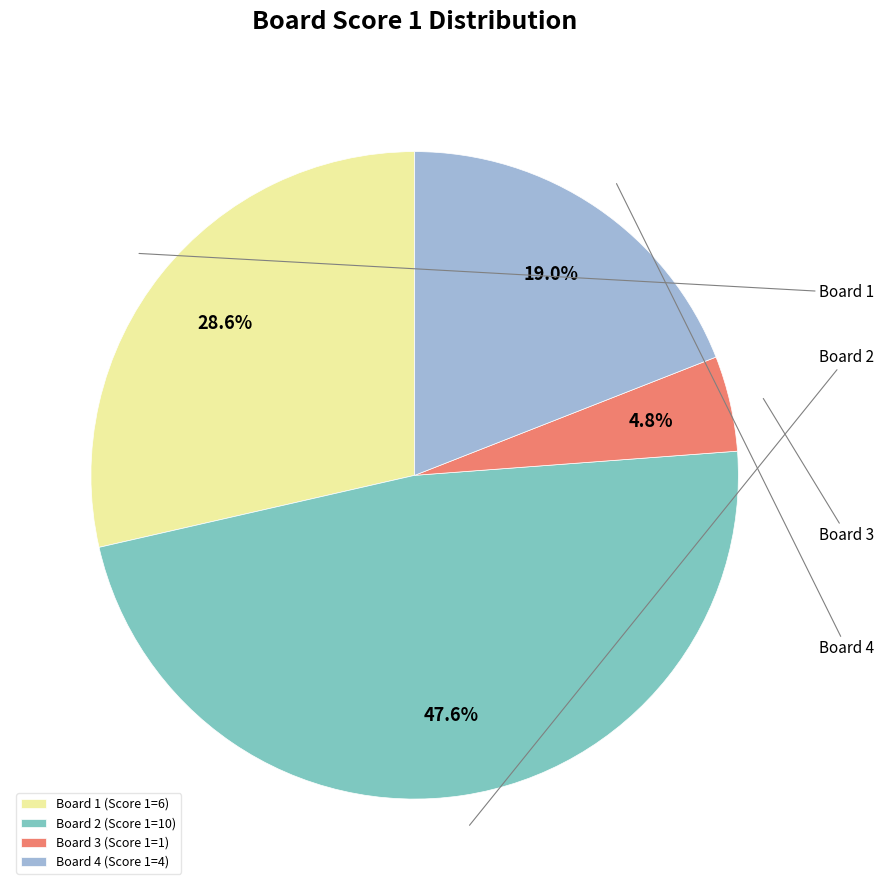

Is Board 2 the majority of the pie?

No